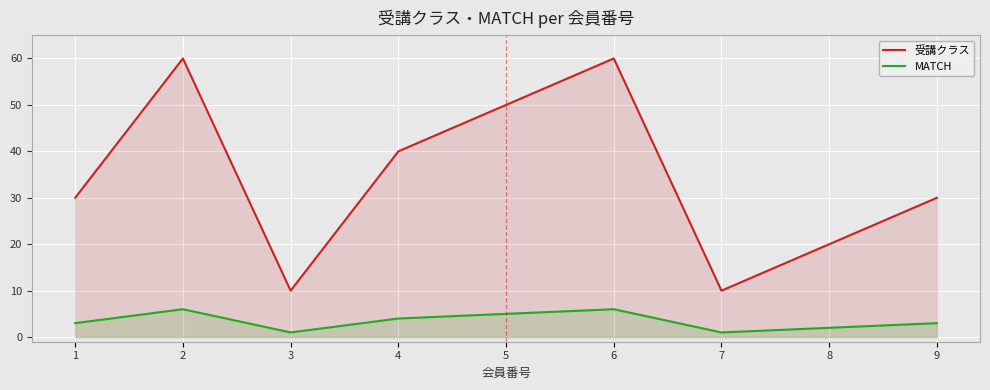

List the labels in order of MATCH value, smallest first.

3, 7, 8, 1, 9, 4, 5, 2, 6